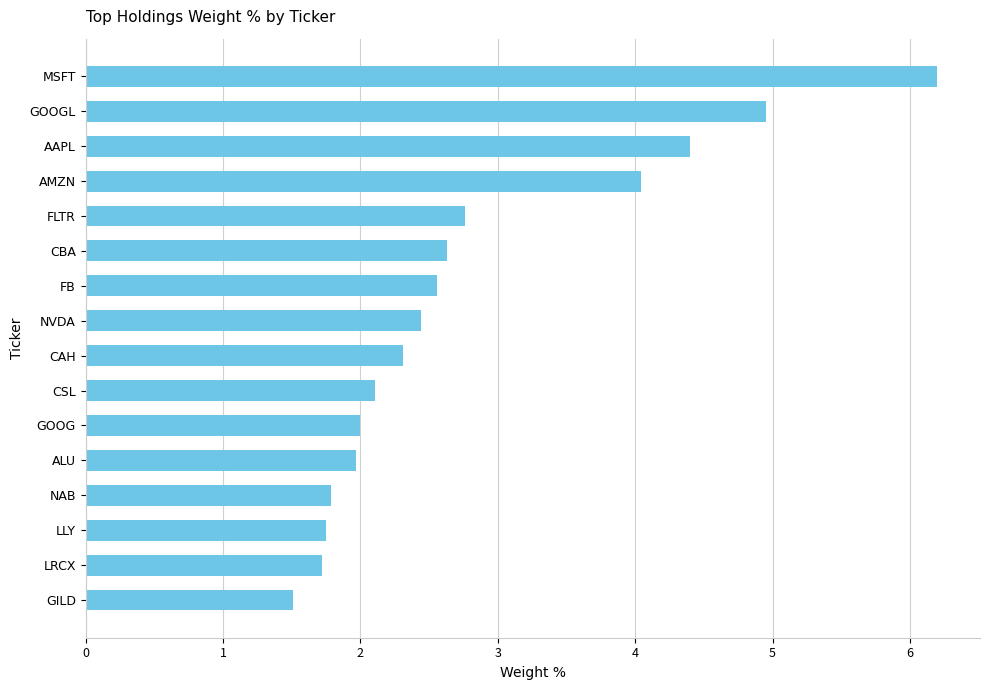

Where is the data nearest to the value 3?

FLTR